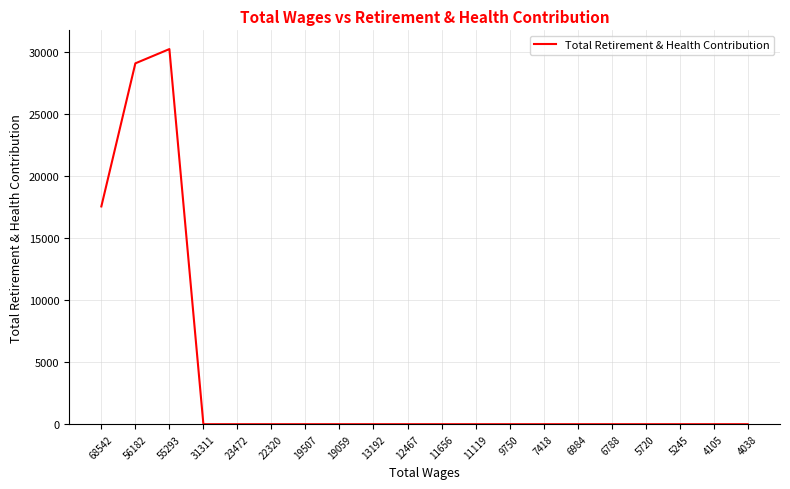

Which category has the highest value across all series?

55293